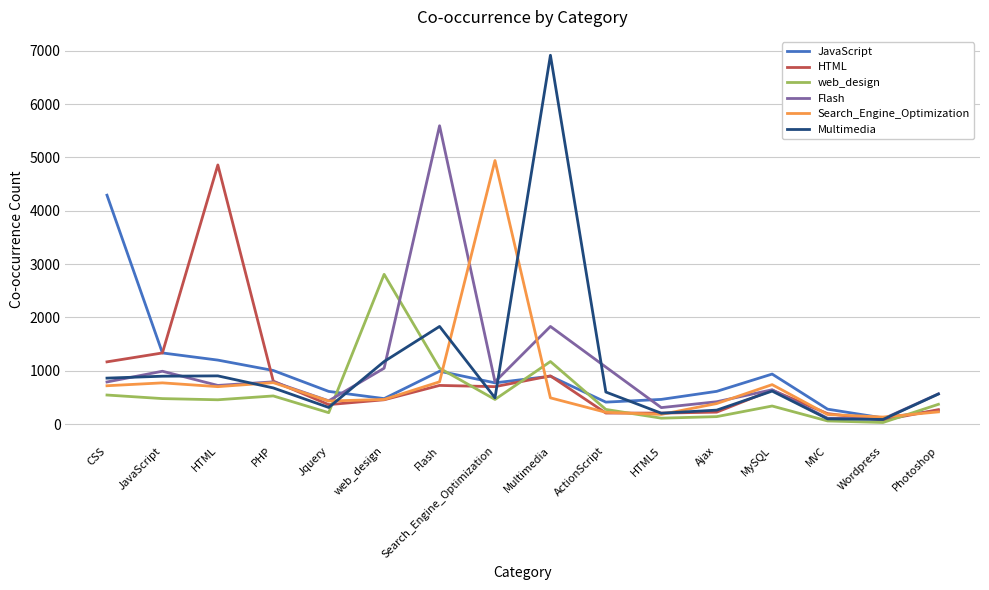

Where do Multimedia and Flash first cross each other?

CSS and JavaScript